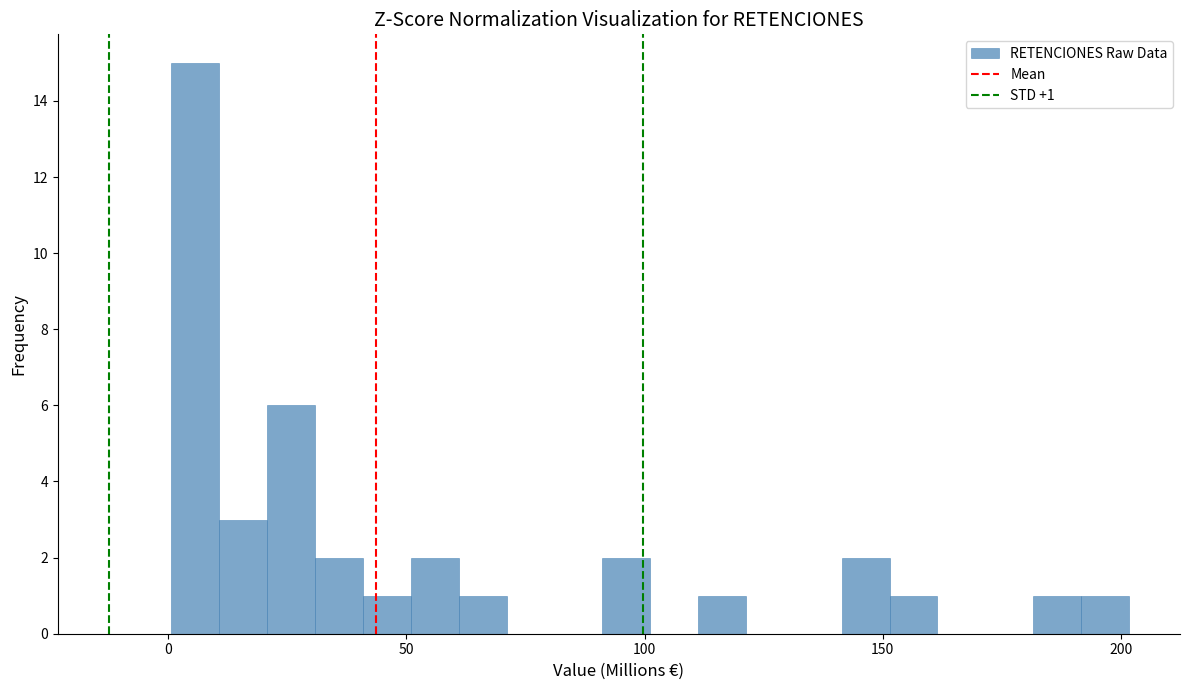

Read against the x-axis, roughly where is the centre of the tallest bar?

5